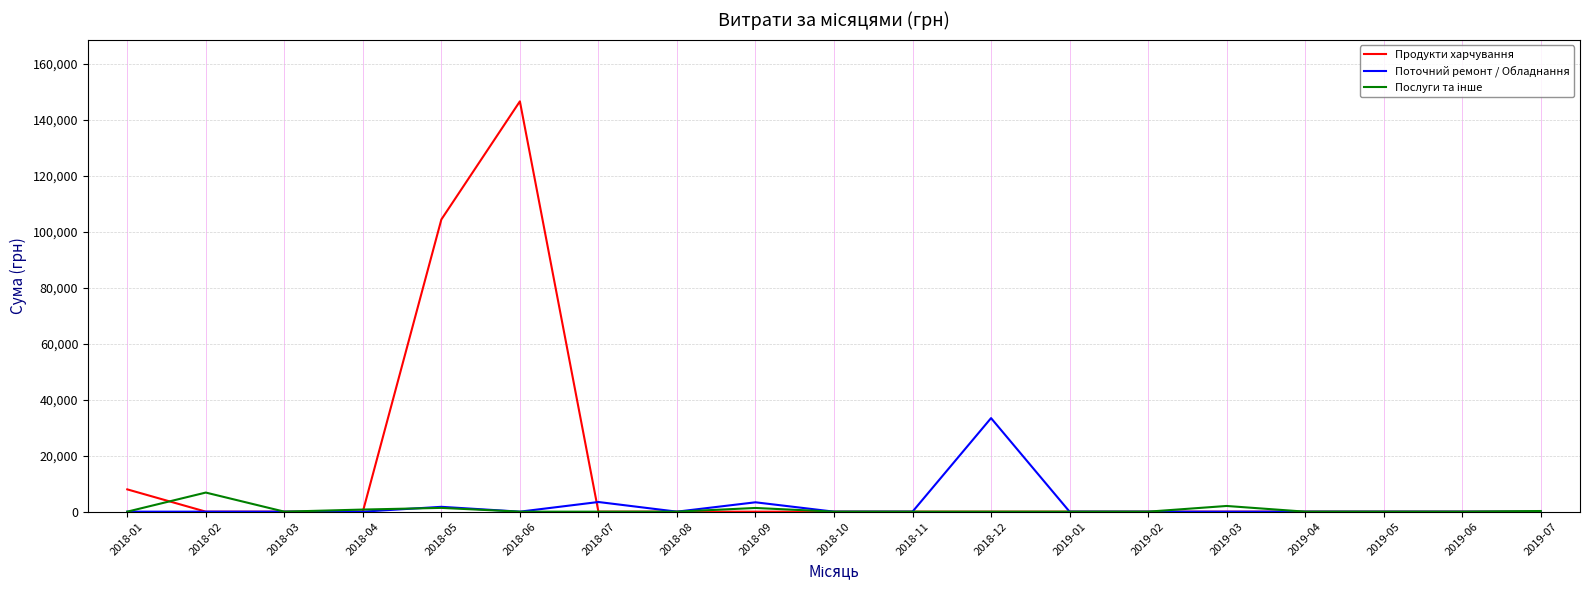

At which category is the sum across all series the highest?

2018-06